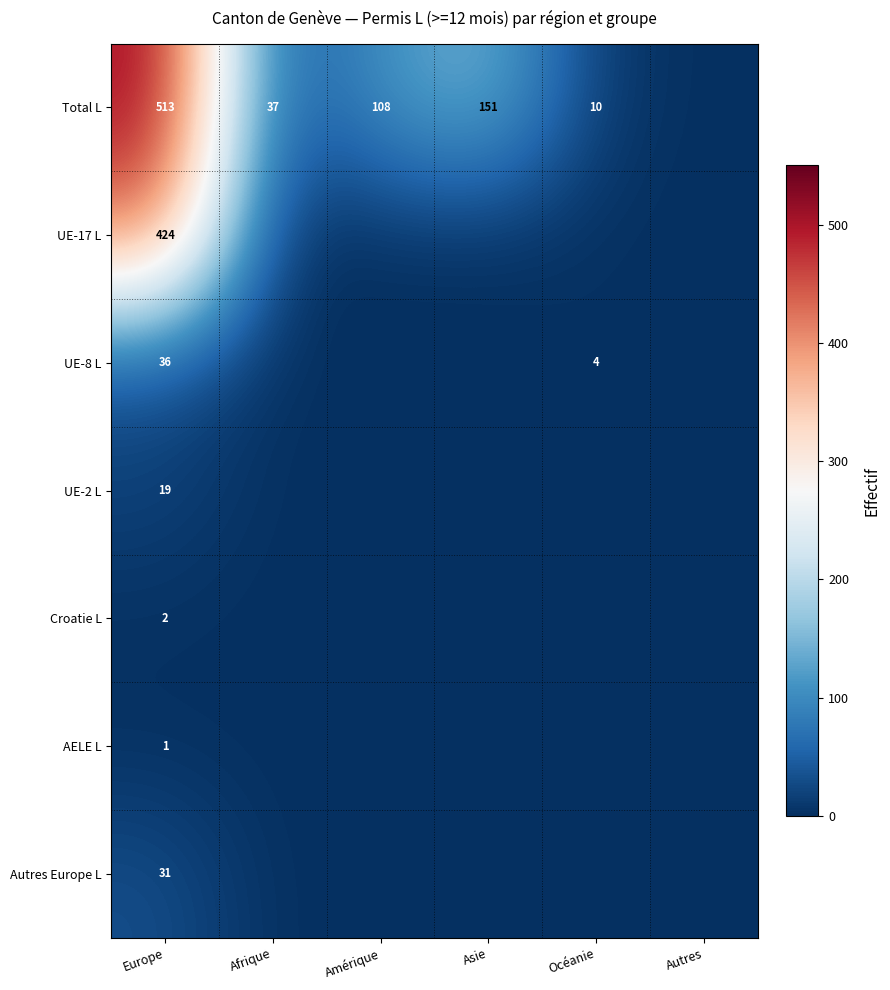

At which category is the sum across all series the highest?

Europe